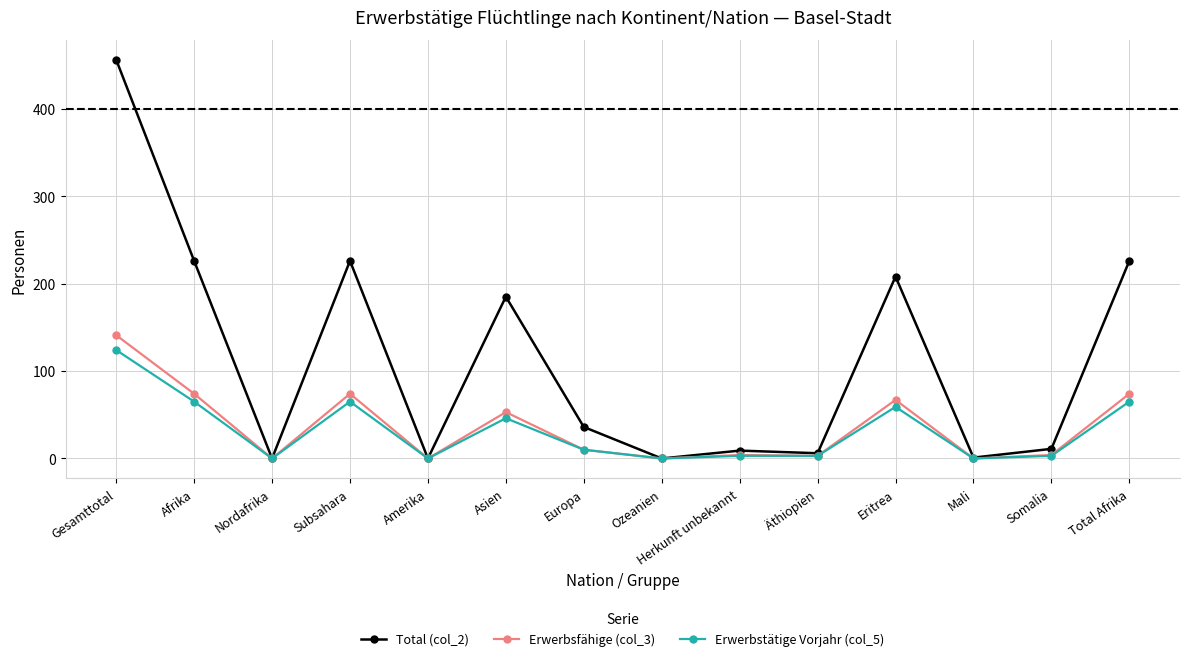

What position from the right is Afrika?

13